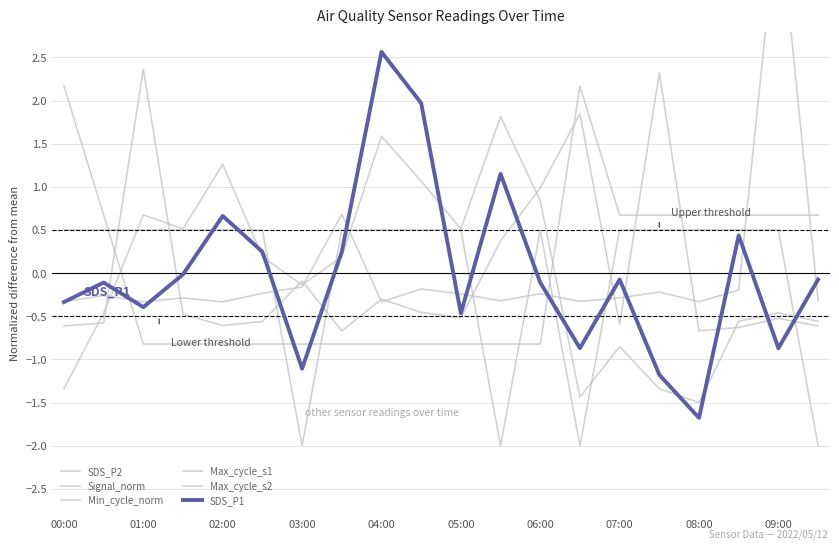

At which label does Min_cycle_norm reach its peak?

00:00